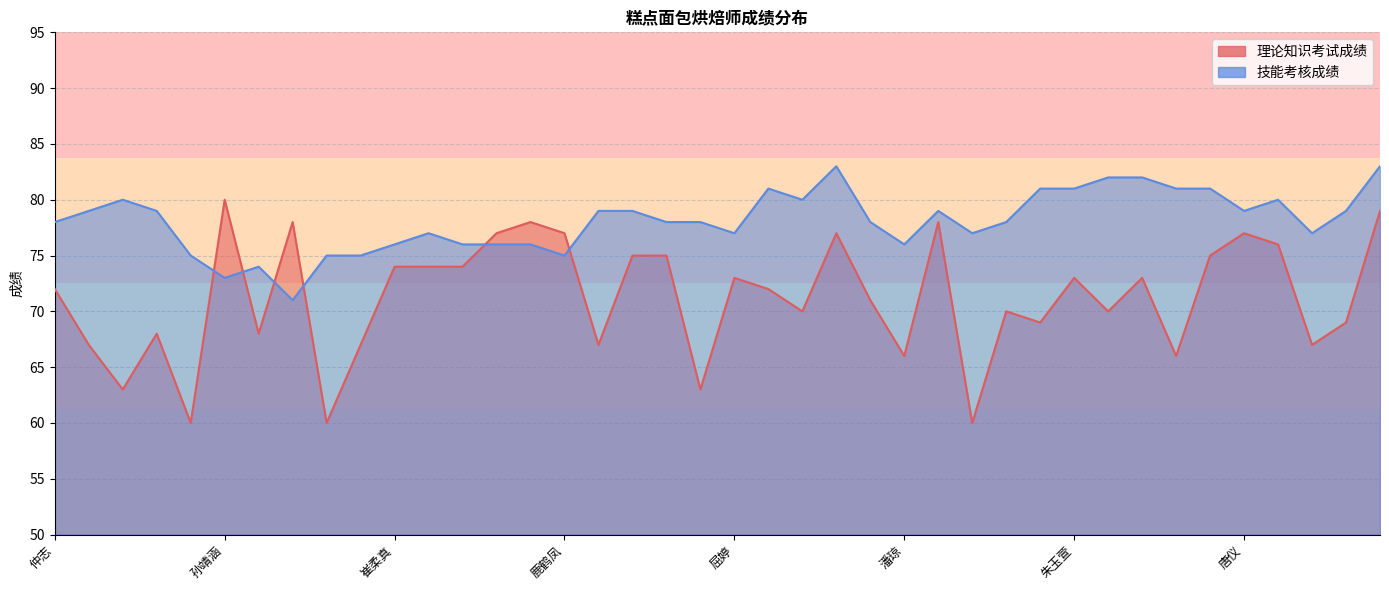

What are all the series names shown in the legend?

理论知识考试成绩, 技能考核成绩